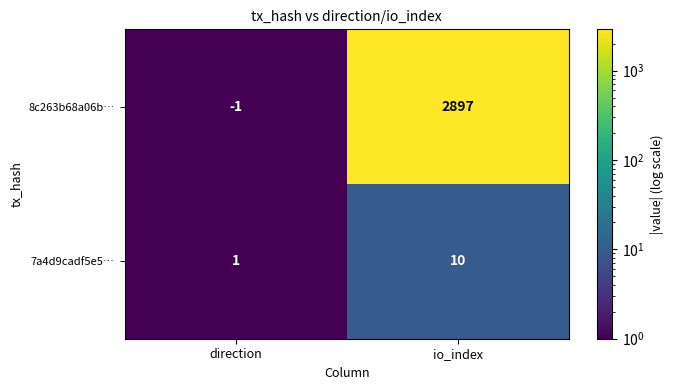

What is the maximum value shown in the chart?

2897